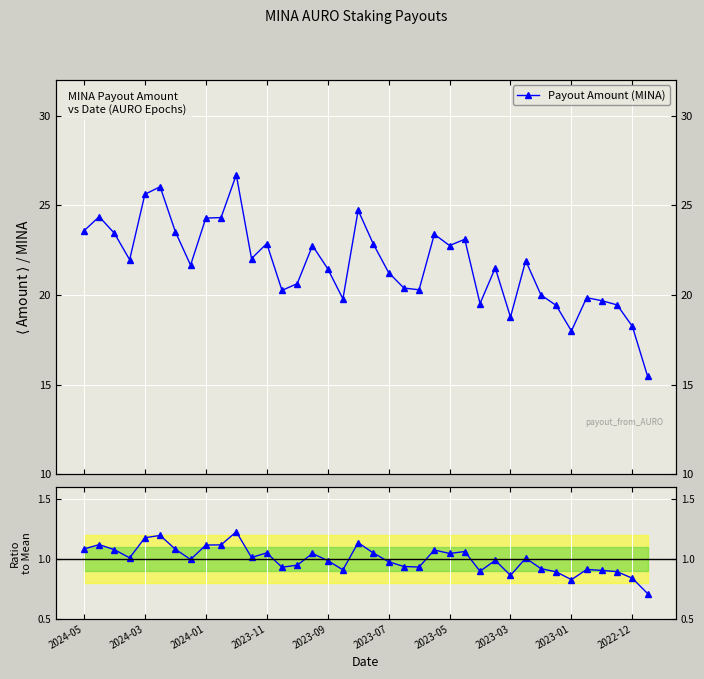

What is the difference between the maximum and minimum values in the Ratio to Mean series?

0.5